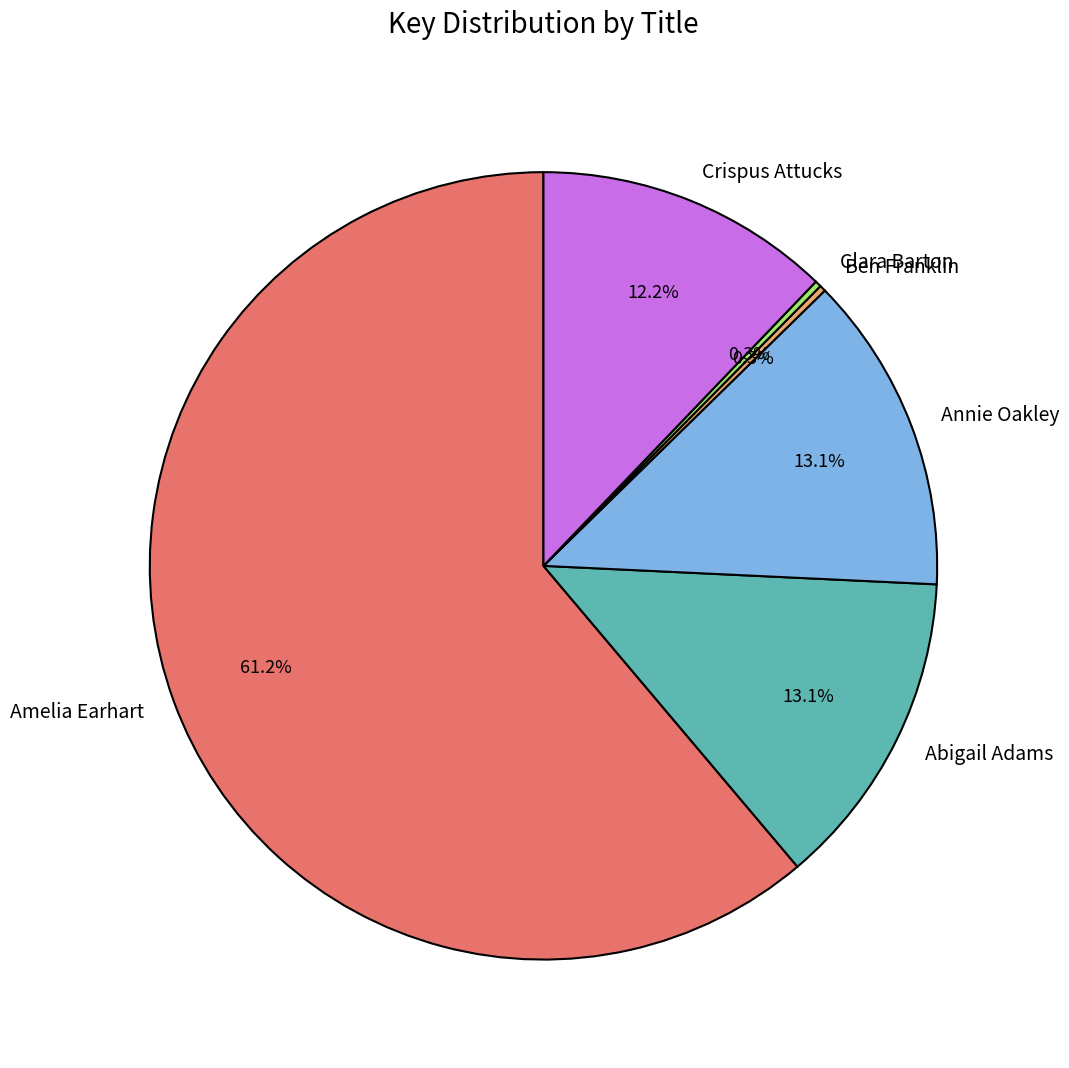

What percentage is the Amelia Earhart slice, to the nearest percent?

61%